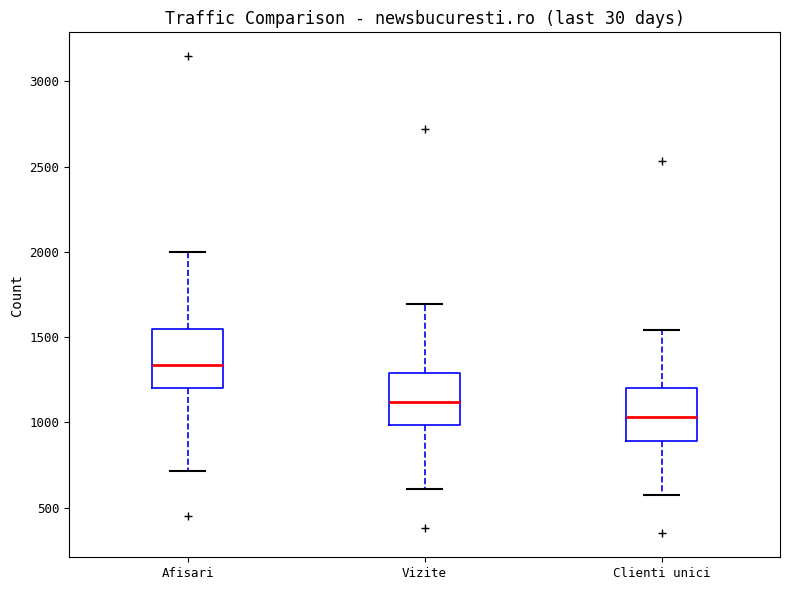

Which box has the highest median line?

Afisari